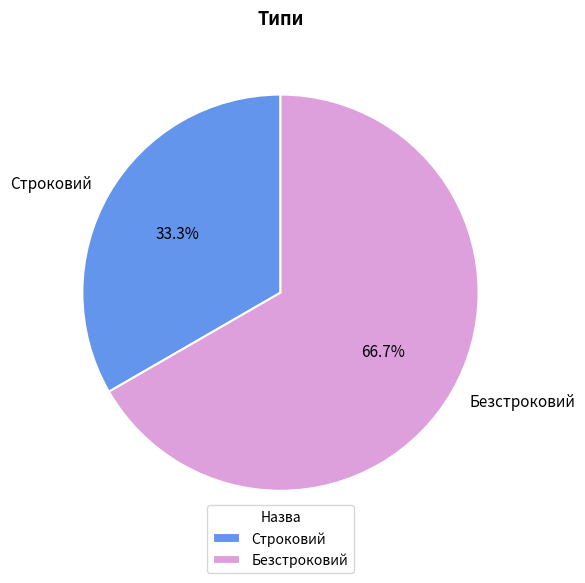

Is the sum of Строковий and Безстроковий greater than half?

Yes